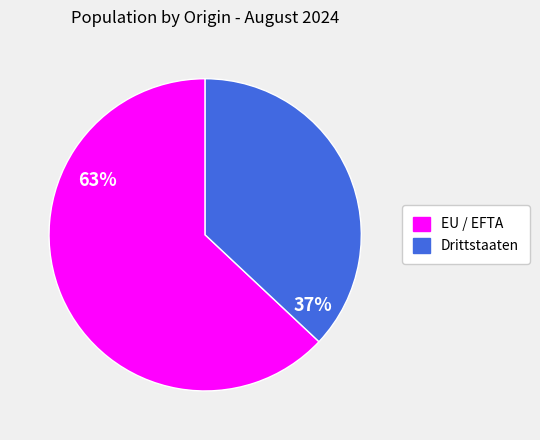

Between EU / EFTA and Drittstaaten, which is larger?

EU / EFTA